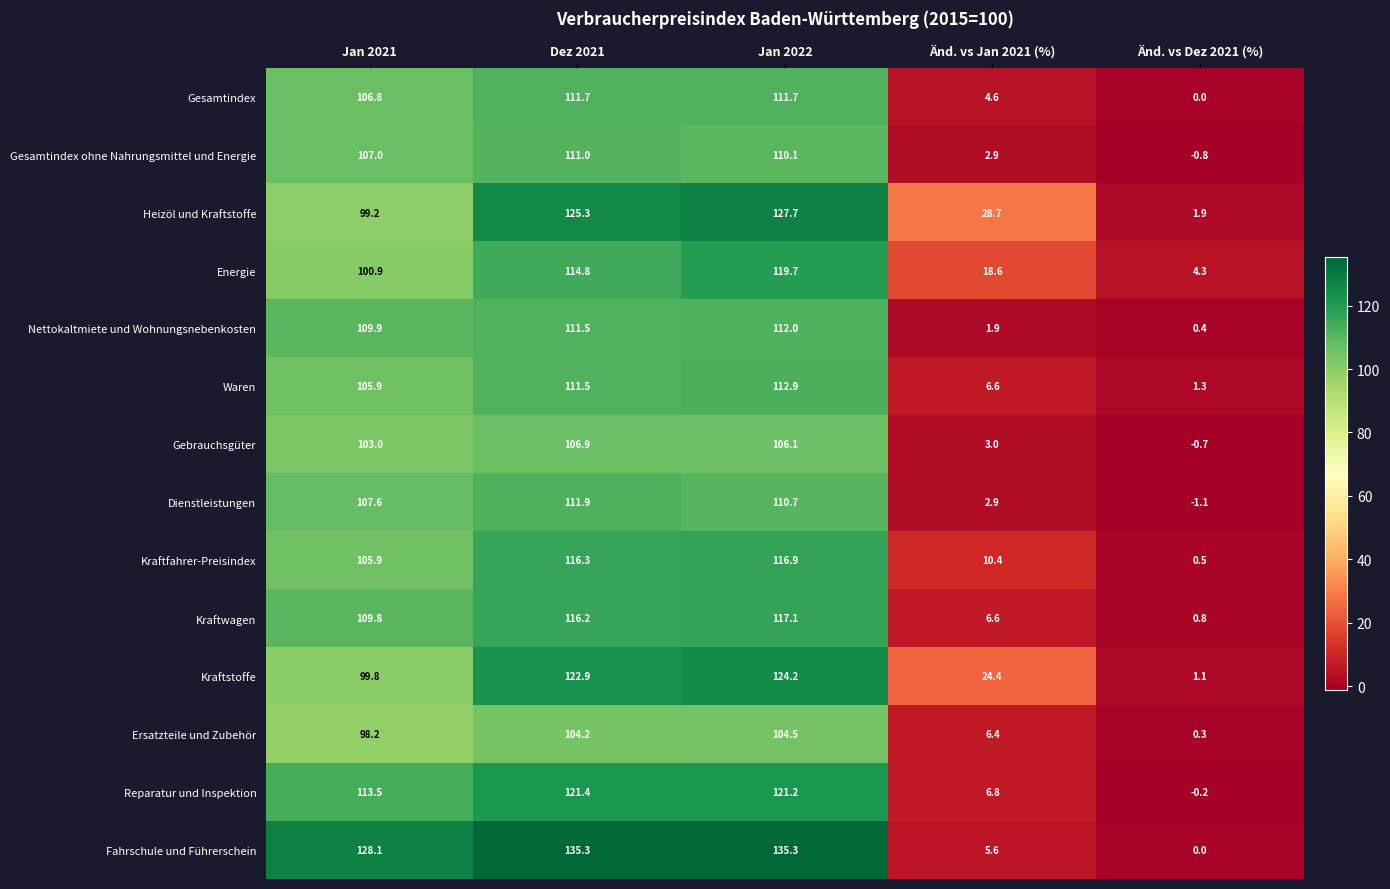

Read the Ersatzteile und Zubehör value at Änd. vs Jan 2021 (%).

6.4